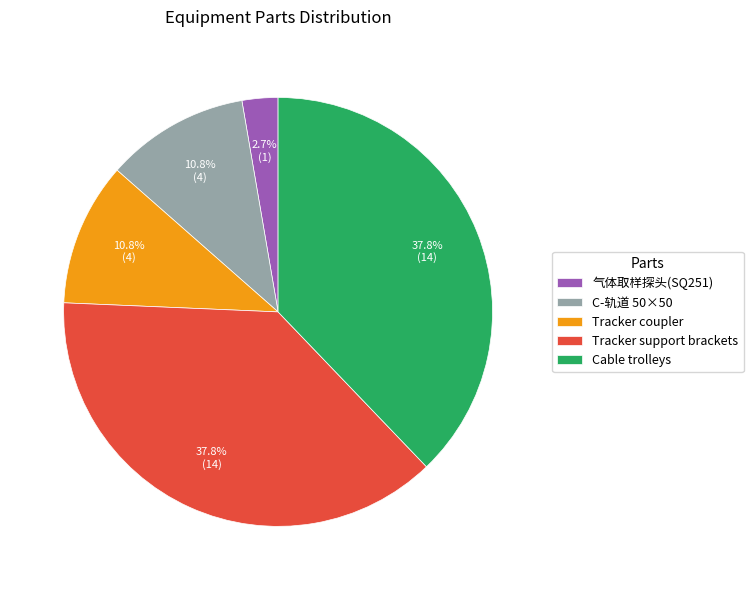

Is there a majority slice in this chart?

No